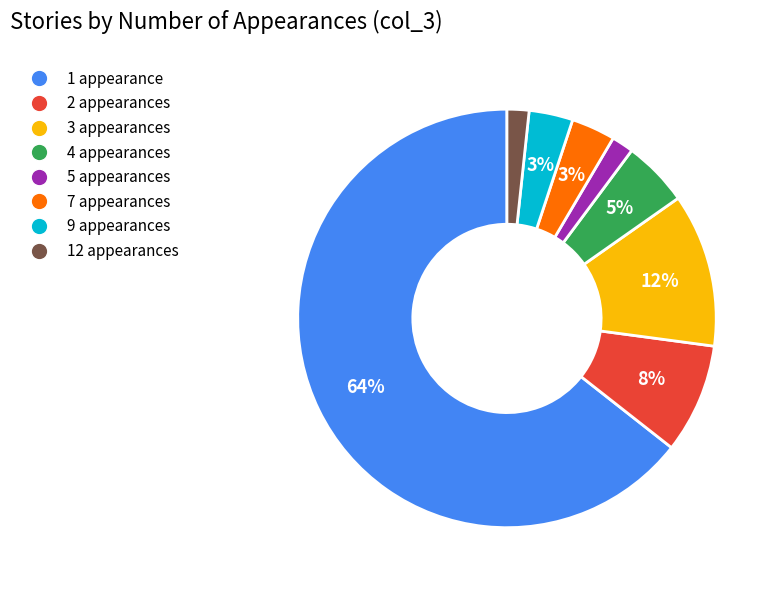

Is there a majority slice in this chart?

Yes